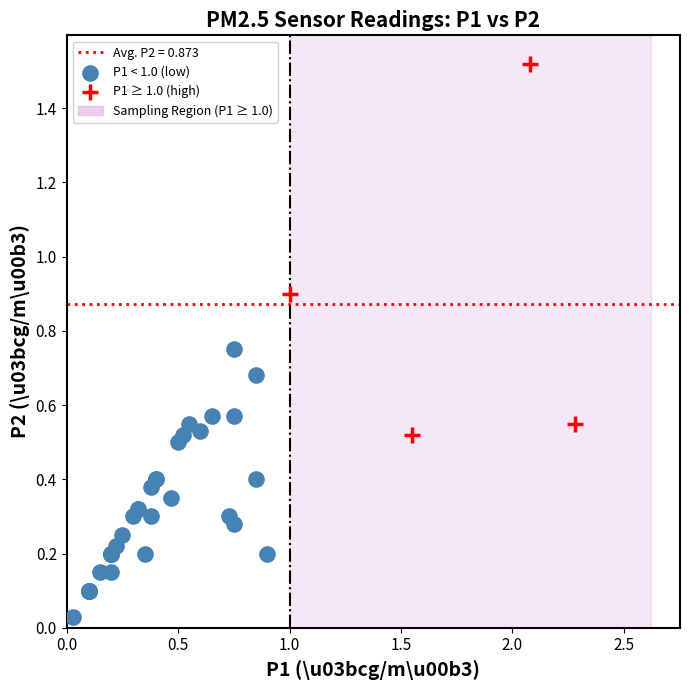

Which series reaches the maximum Y coordinate?

P1 ≥ 1.0 (high)